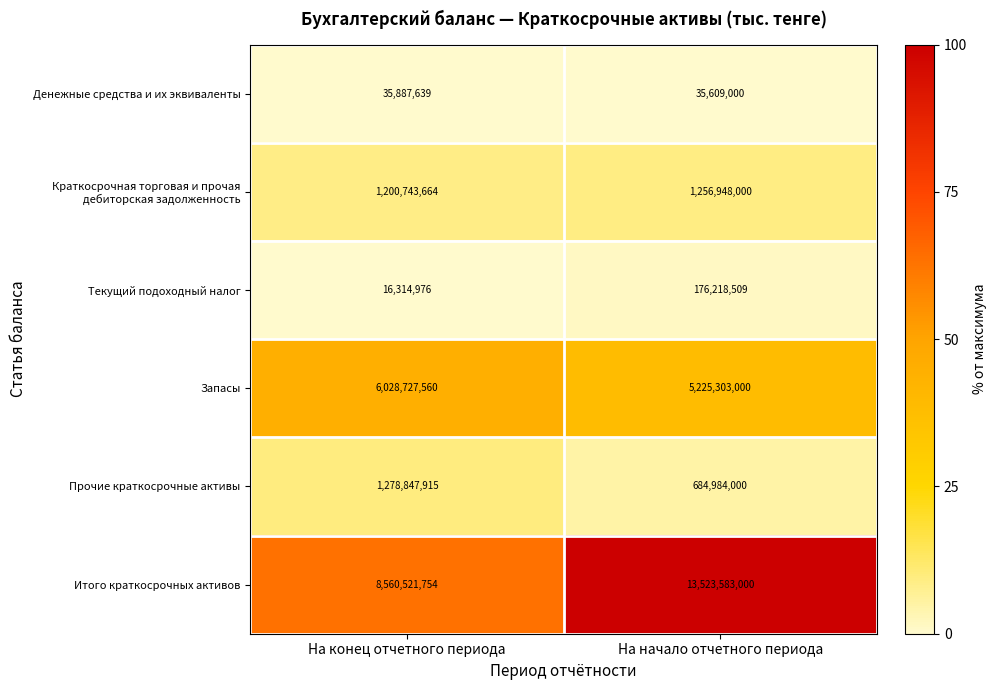

What is the difference between the highest and lowest values at На конец отчетного периода?

8544206778